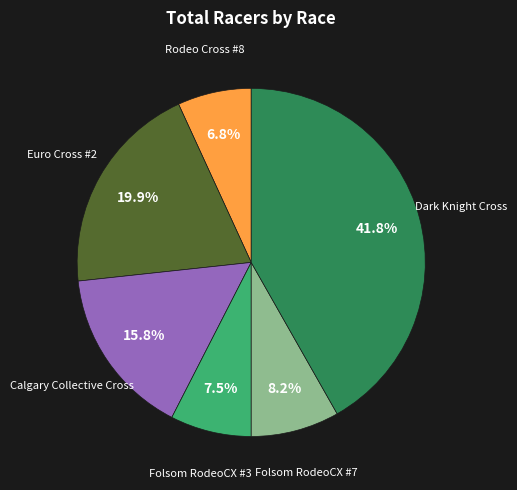

Is there any slice that represents more than half of the pie?

No